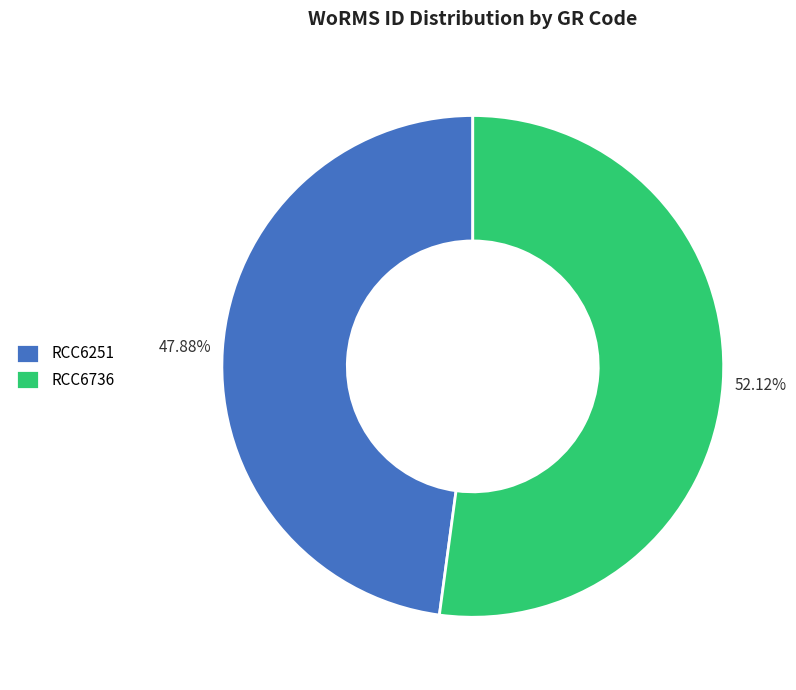

How many segments does this pie chart have?

2